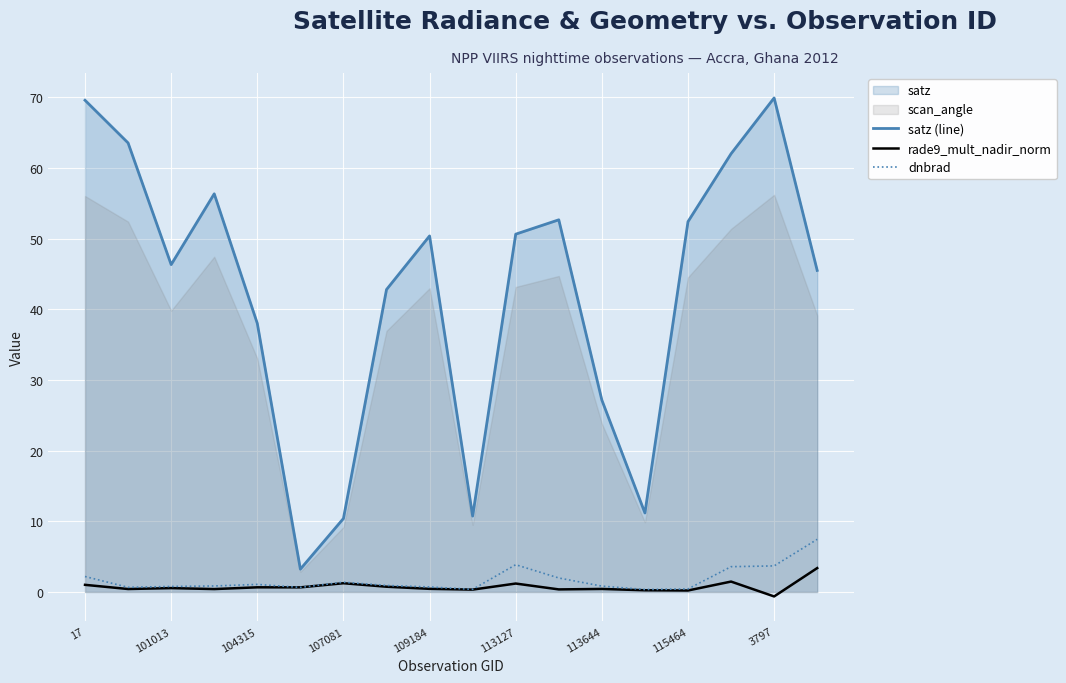

True or false: satz (line) and dnbrad intersect in this chart.

False